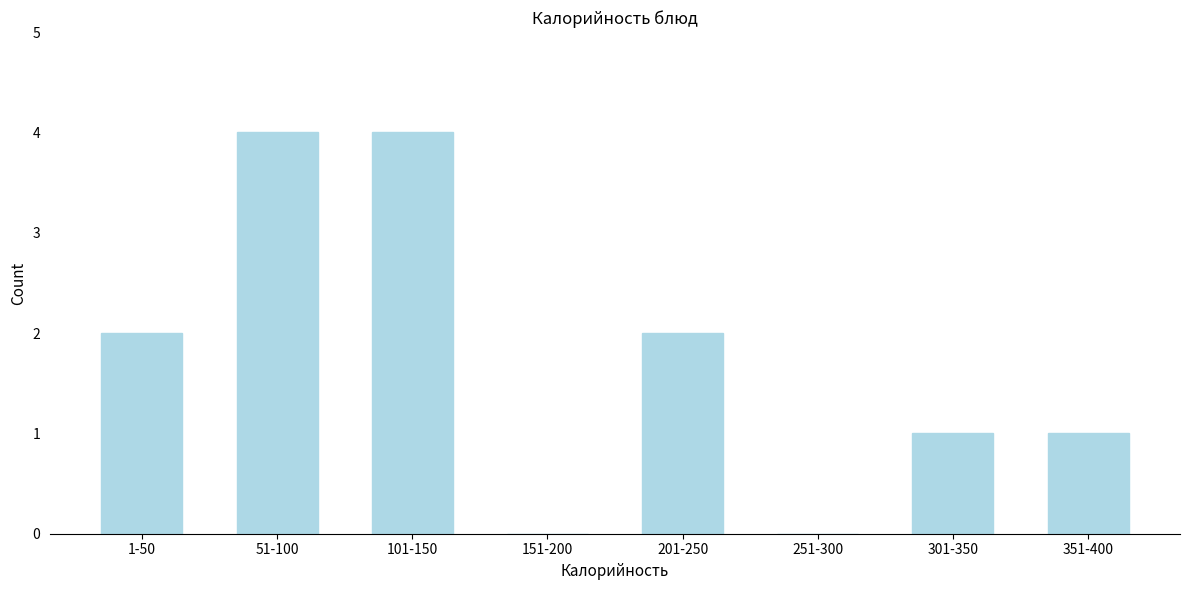

Reading right to left, list all the values displayed in this chart.

351-400=1	301-350=1	251-300=0	201-250=2	151-200=0	101-150=4	51-100=4	1-50=2